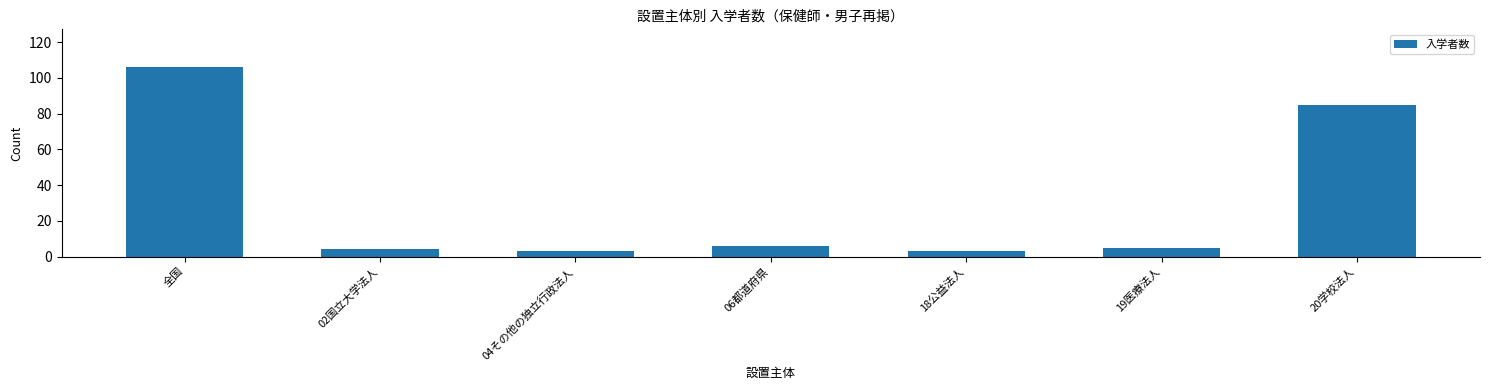

What is the label of the 5th bar from the right?

04その他の独立行政法人